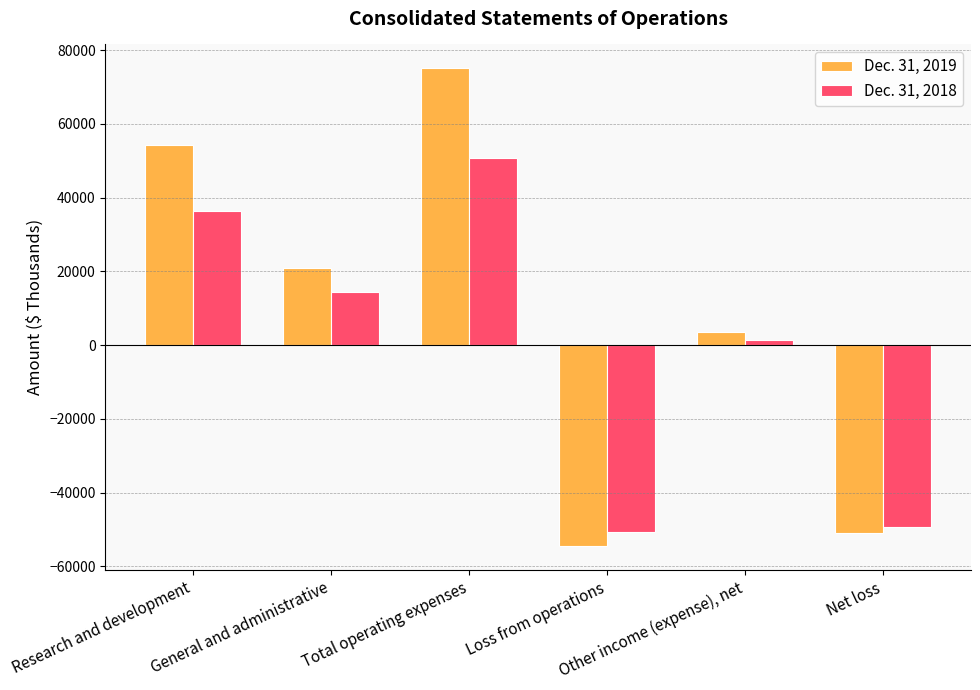

What value does the Dec. 31, 2019 series have at Loss from operations, to the nearest 10?

-54540